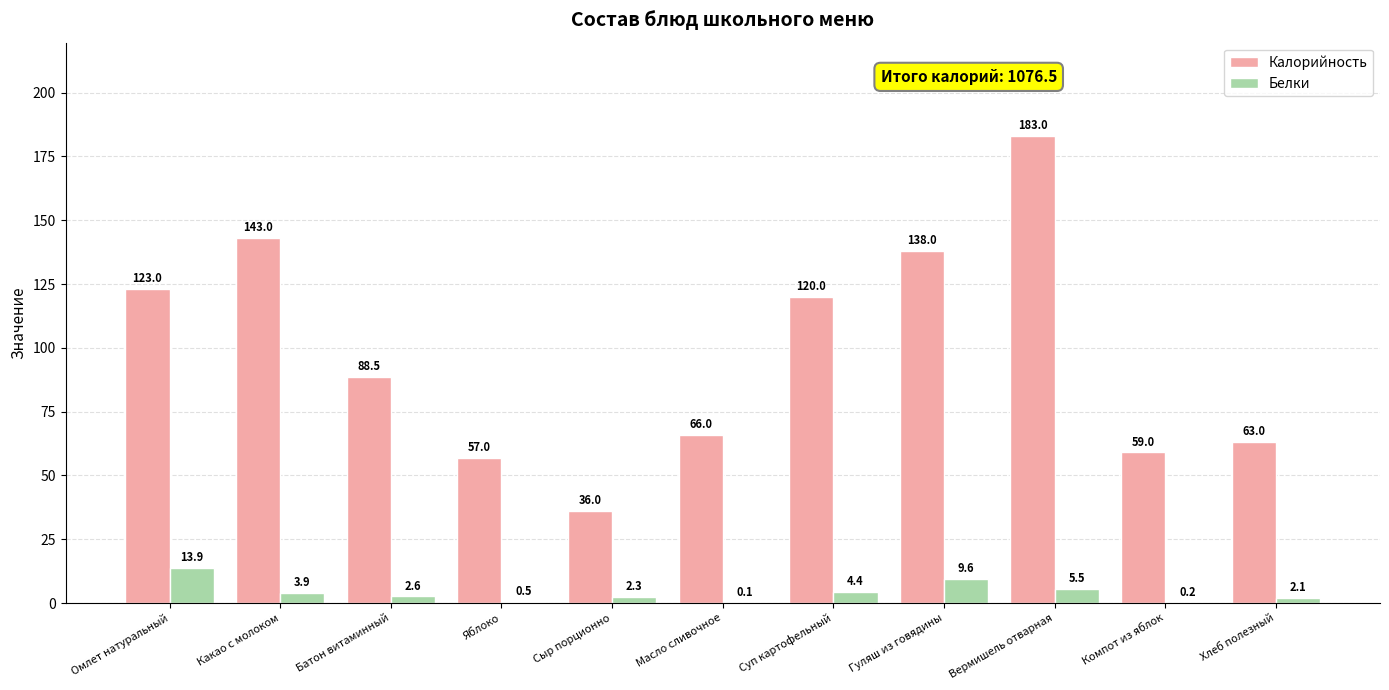

True or false: Калорийность has a value of 209.5 at Омлет натуральный.

False